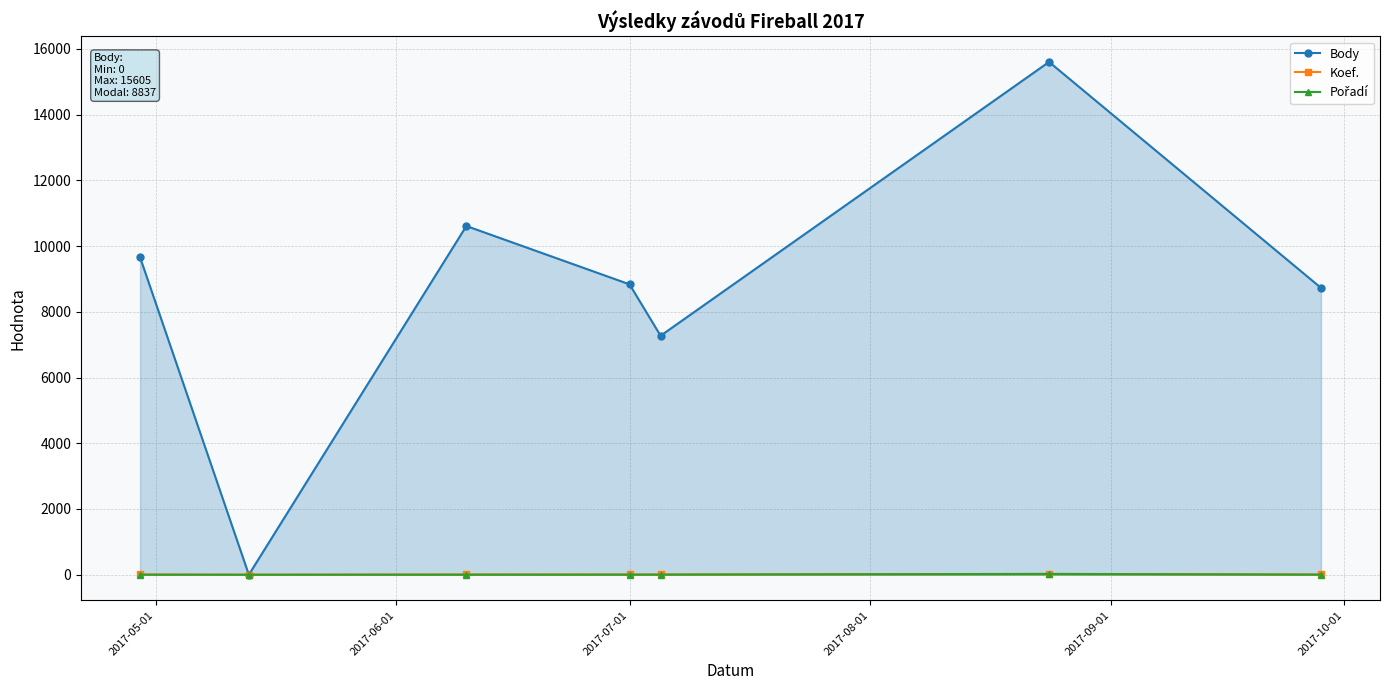

In Body, how many points are lower than both neighbors (excluding endpoints)?

2